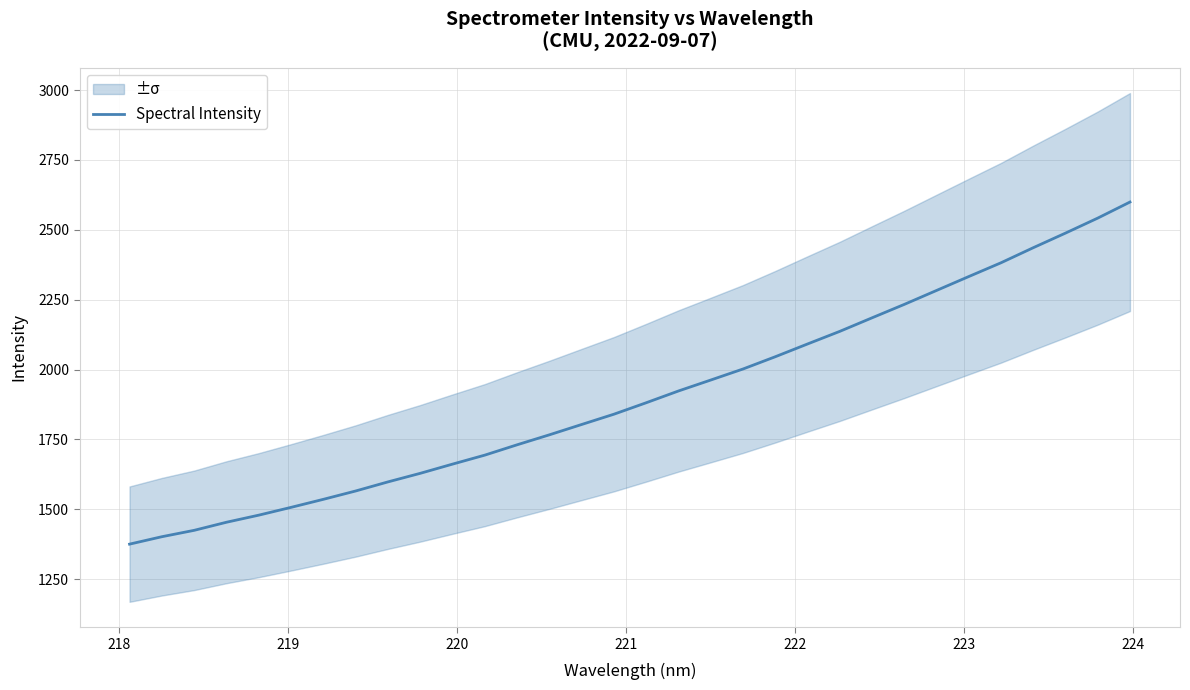

What is the value of the 20th point from the left?

2002.2